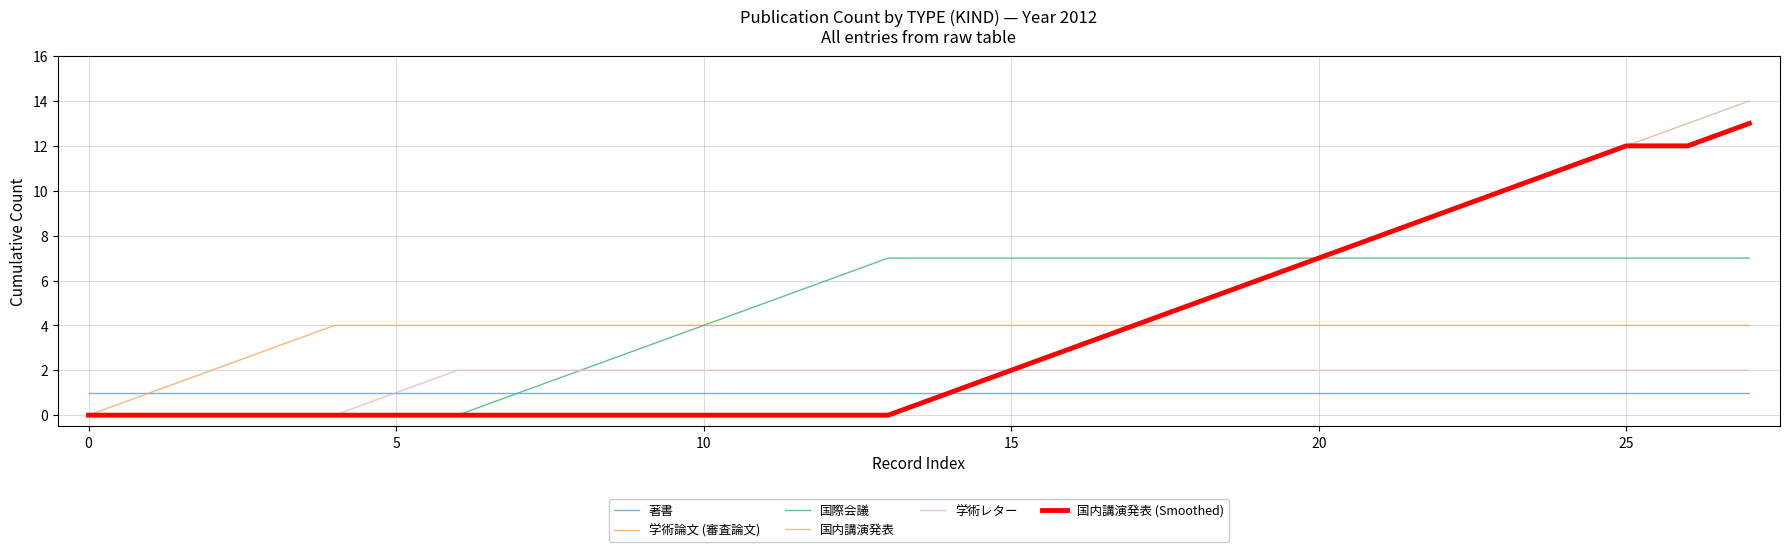

Which series has the largest total across all categories?

国際会議